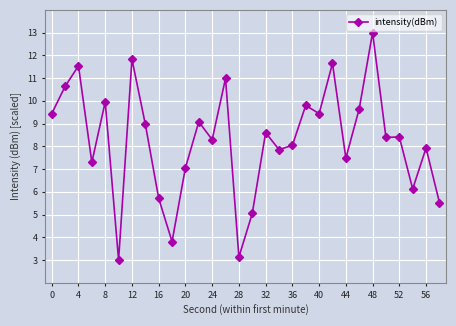

What is the value of the 10th point from the left?

3.8